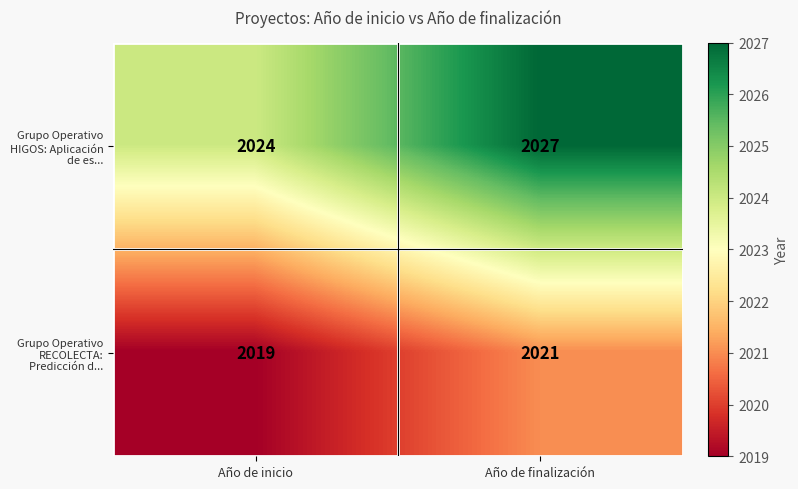

Reading left to right, transcribe all the data shown in this chart.

Grupo Operativo HIGOS: Aplicación de es...: 2024	2027
Grupo Operativo RECOLECTA: Predicción d...: 2019	2021